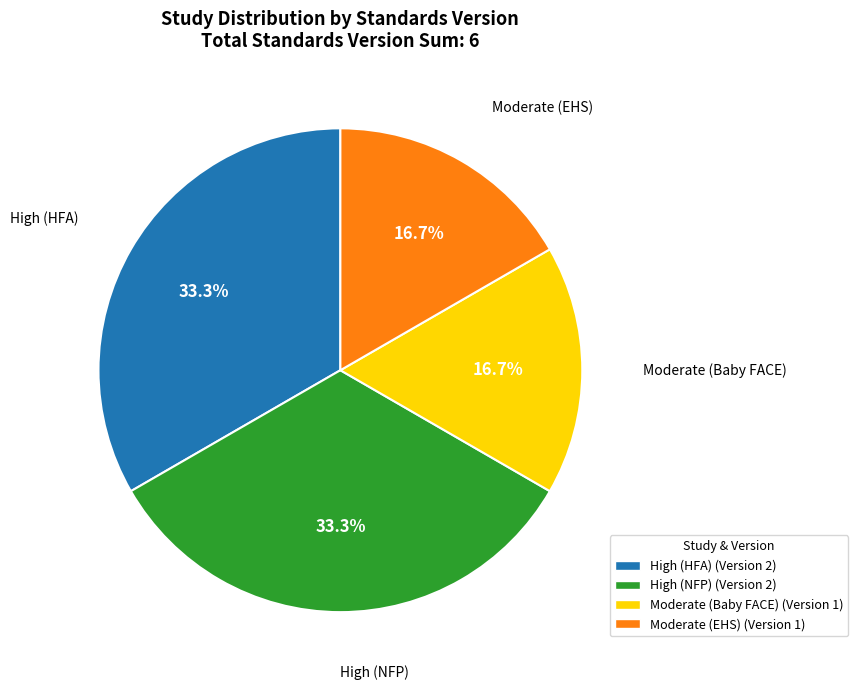

Does any single category account for the majority?

No